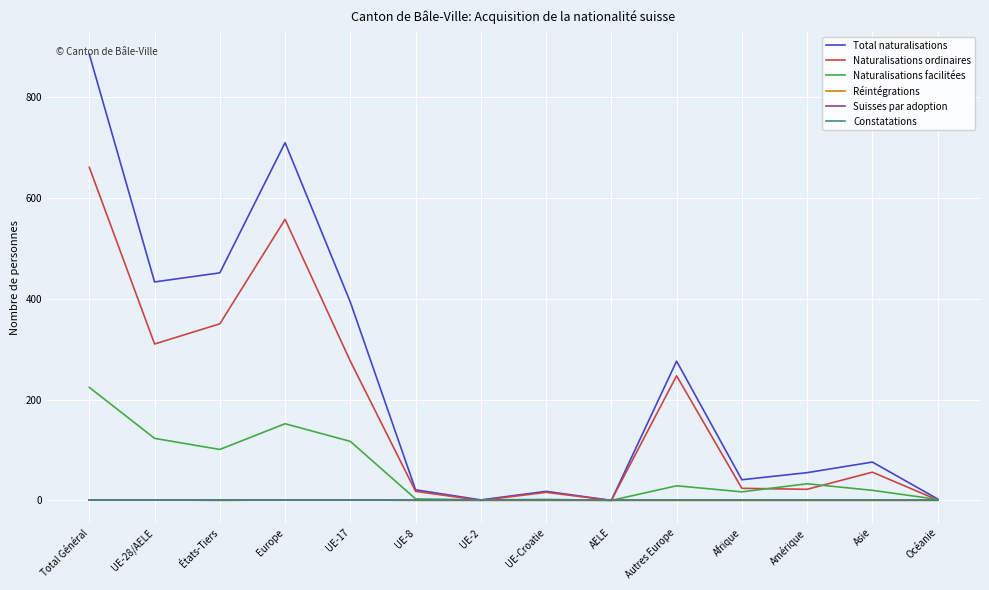

Does the chart have visible grid lines?

Yes